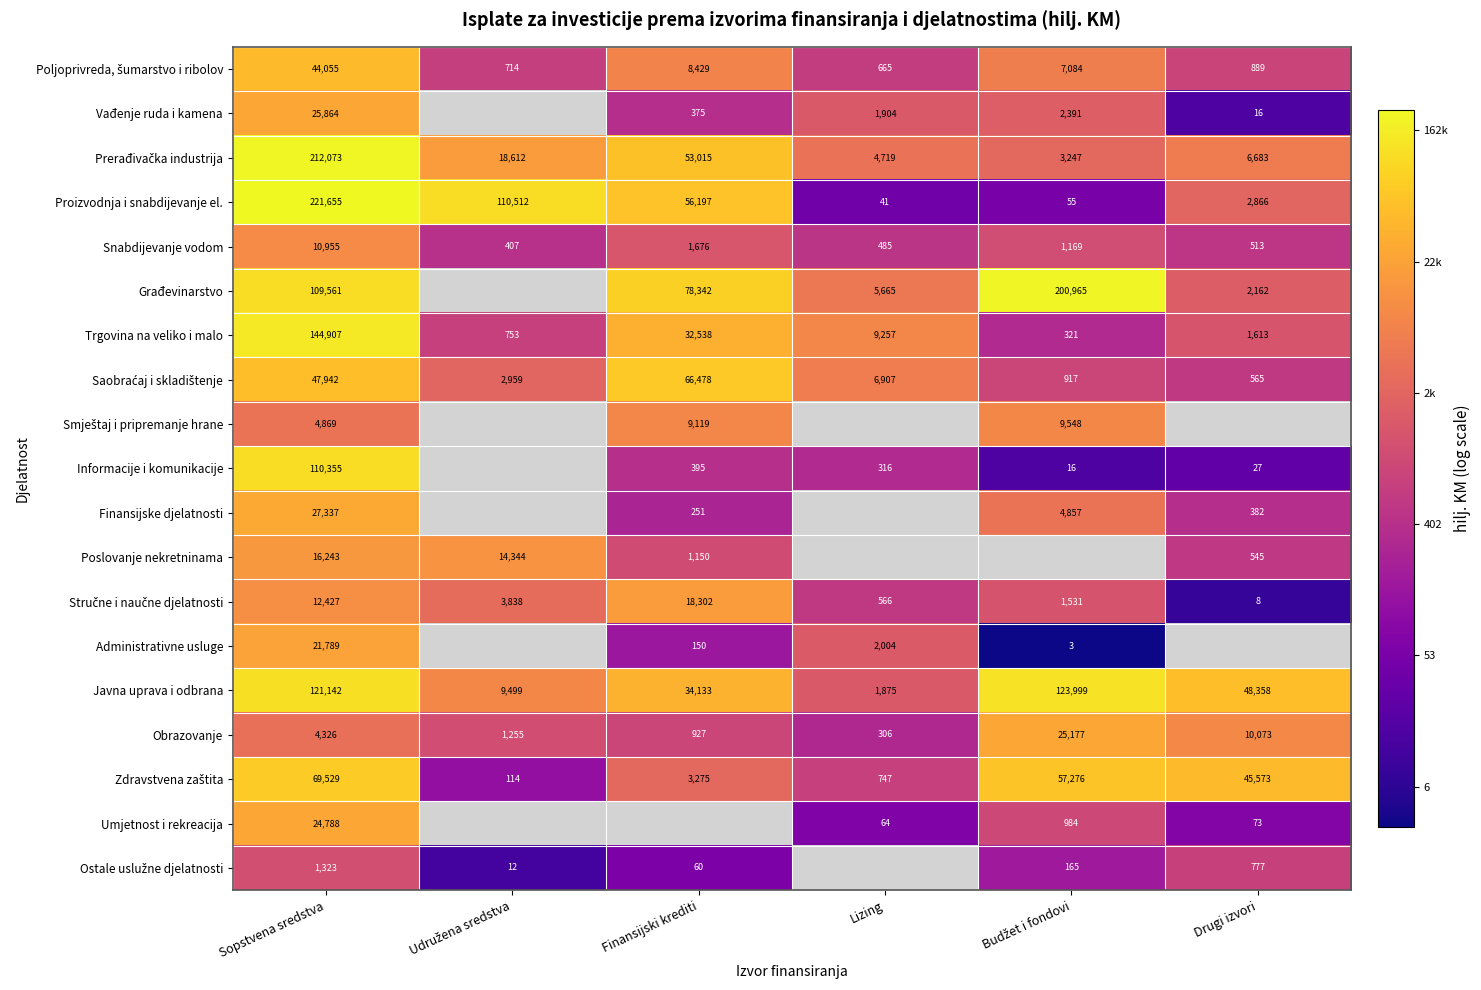

Which category has the highest value across all series?

Sopstvena sredstva